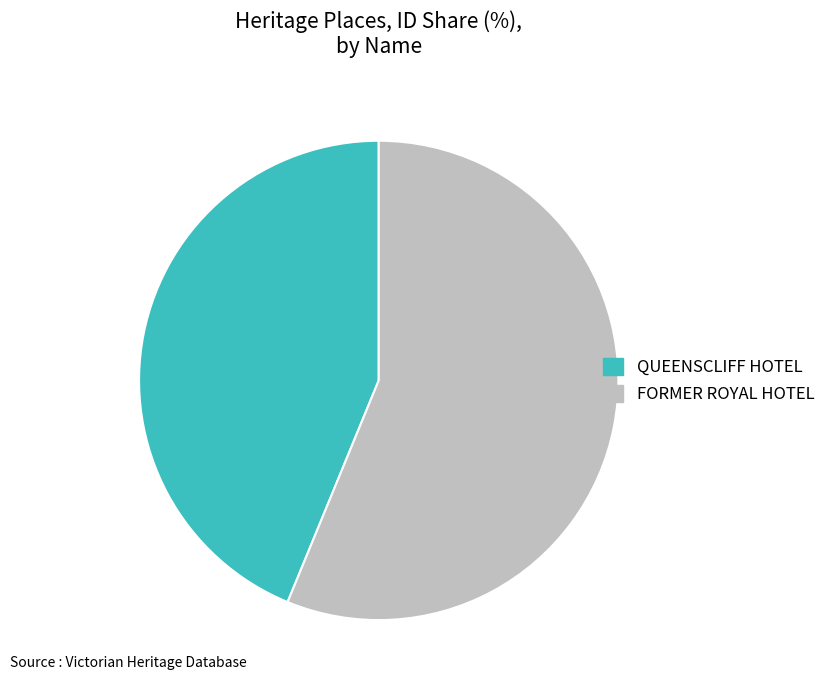

Between FORMER ROYAL HOTEL and QUEENSCLIFF HOTEL, which is larger?

FORMER ROYAL HOTEL